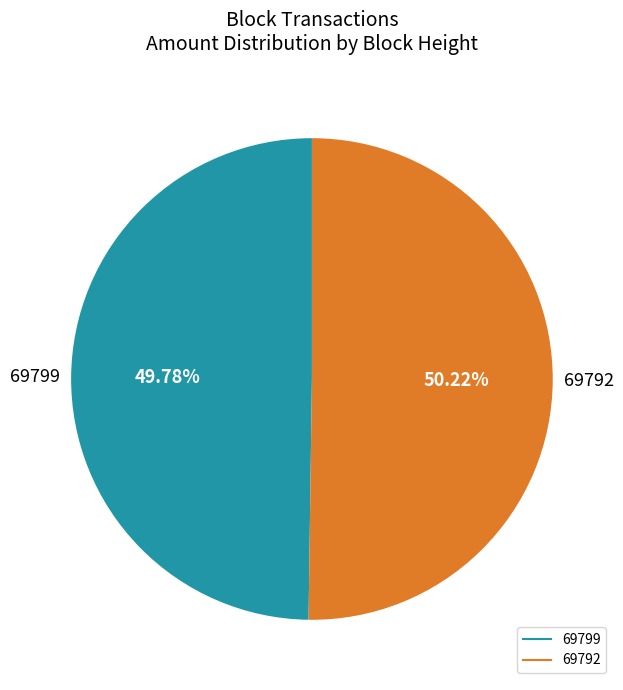

Does any single category account for the majority?

Yes